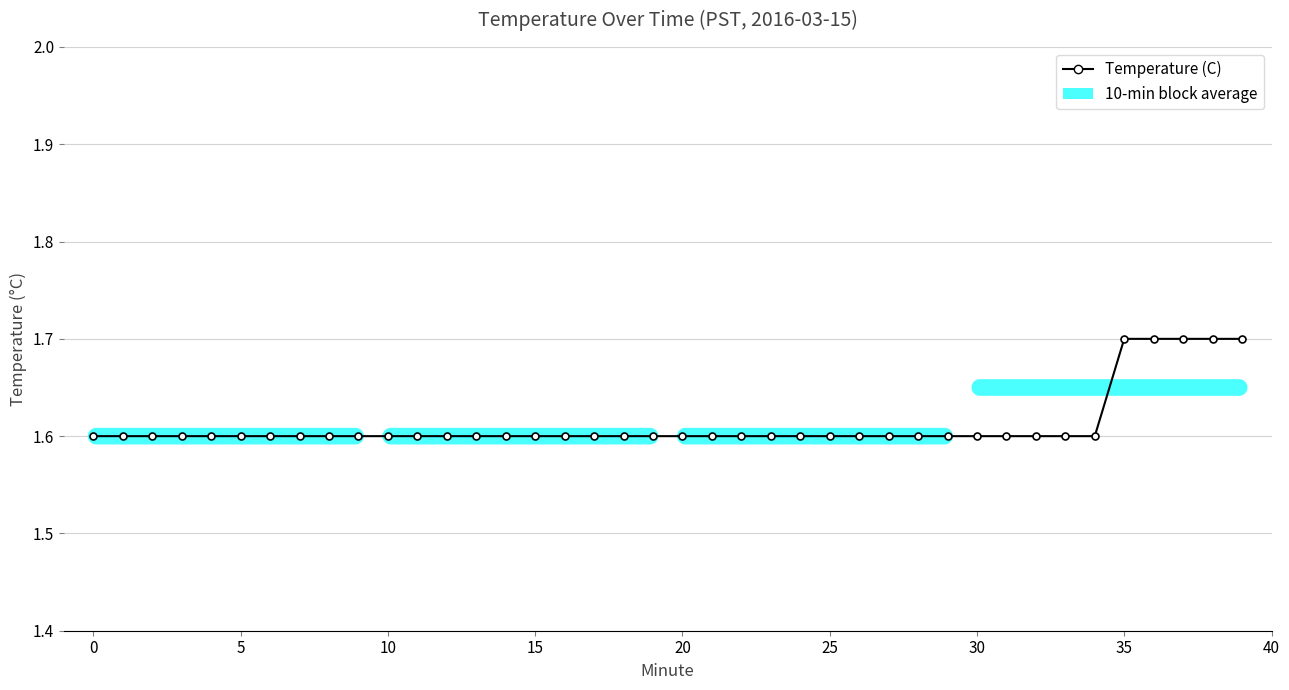

What is the maximum value shown in the chart?

1.7